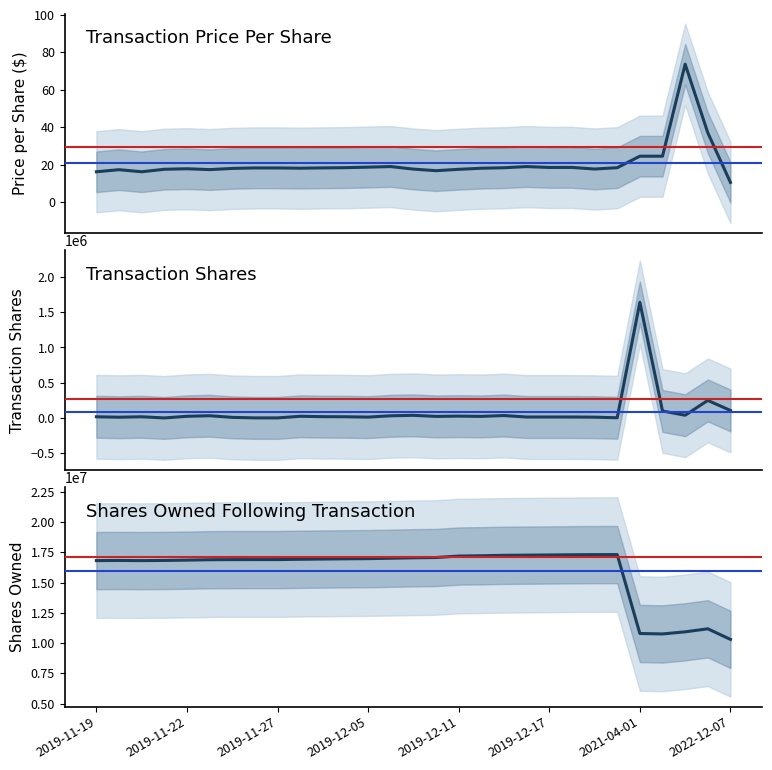

Does the chart display data point markers on the line(s)?

No